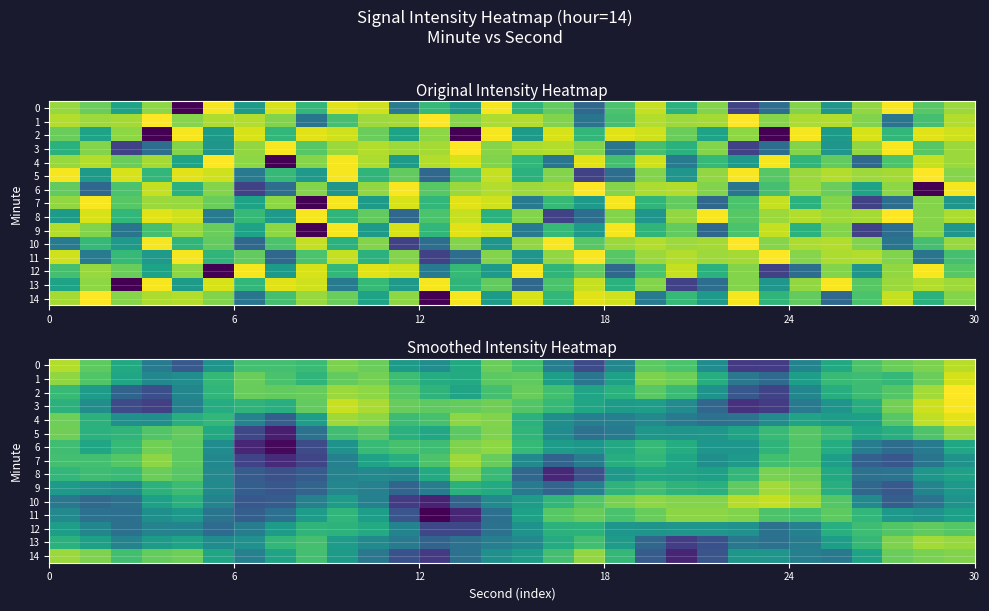

Rank the series by their maximum value, from lowest to highest.

12, 8, 11, 6, 5, 14, 7, 9, 13, 0, 10, 1, 4, 3, 2